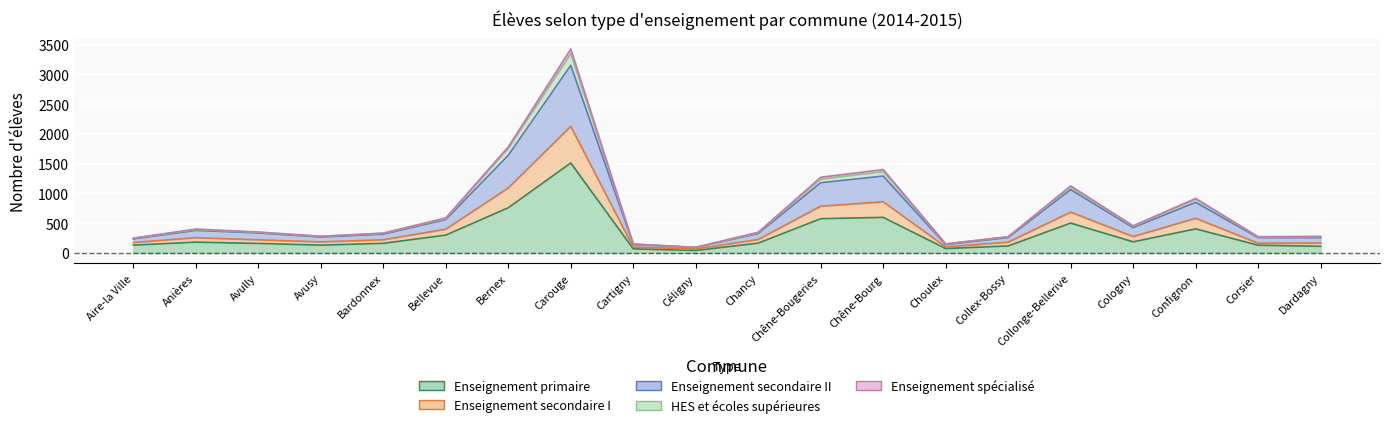

True or false: Enseignement secondaire II has more than 2 points higher than both neighbors.

True